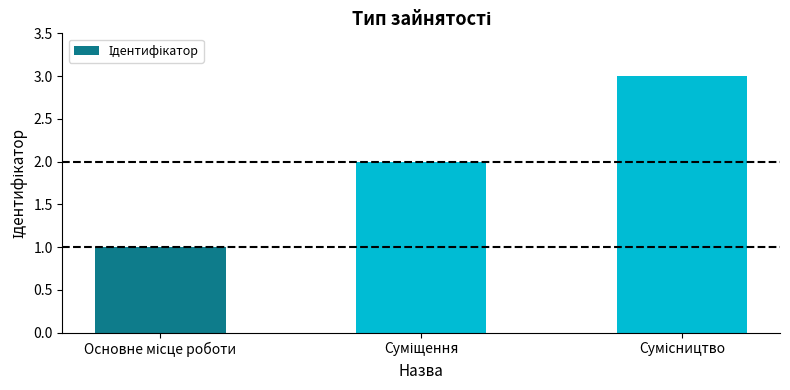

What is the value of the 2nd bar from the left?

2